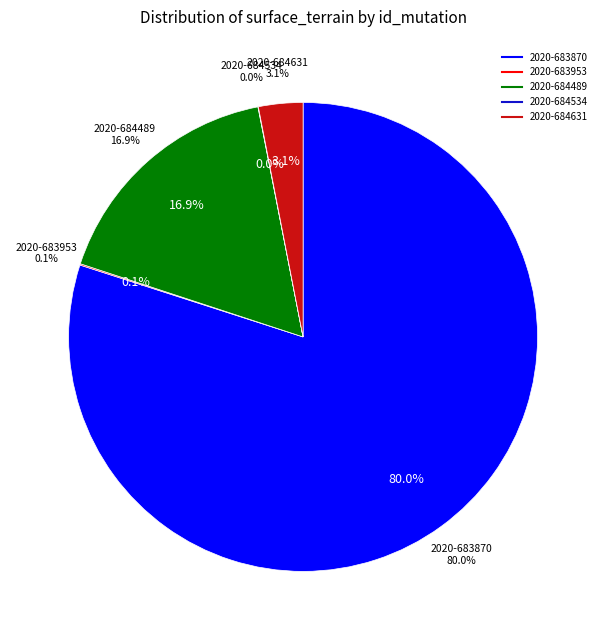

What is the ratio of the value at 2020-683870 to the value at 2020-684534?

5250.0